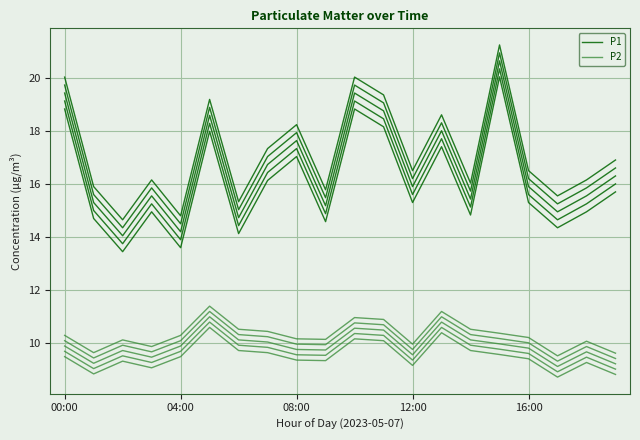

What is the label of the 18th point from the left?

17